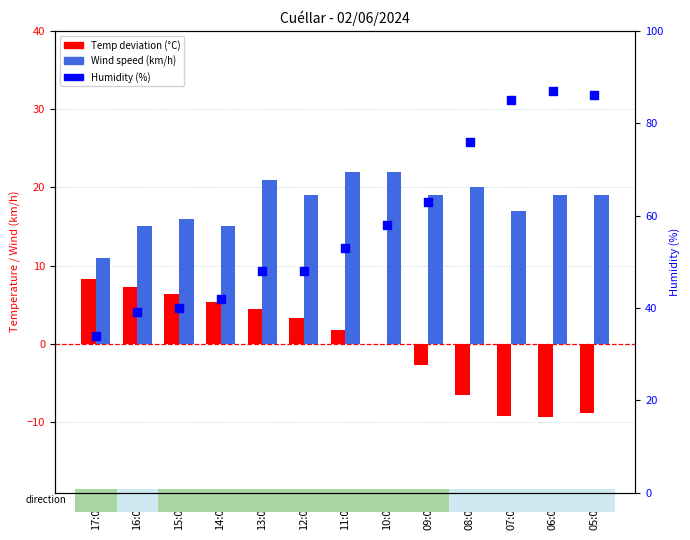

Which series reaches the maximum Y coordinate?

Humidity (%)